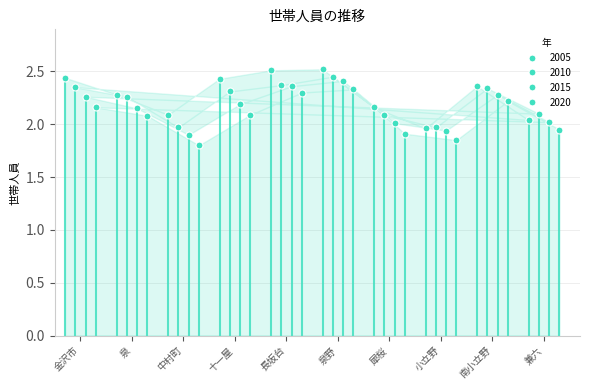

True or false: 2010 has a value of 2.5 at 泉野.

True